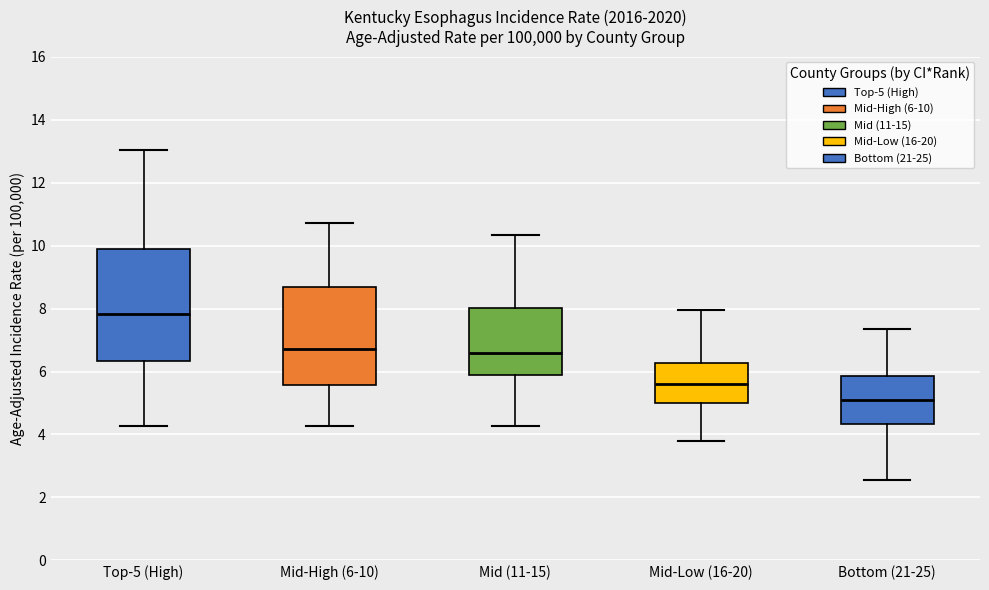

Which box is the tallest, from its lower edge to its upper edge?

Top-5 (High)